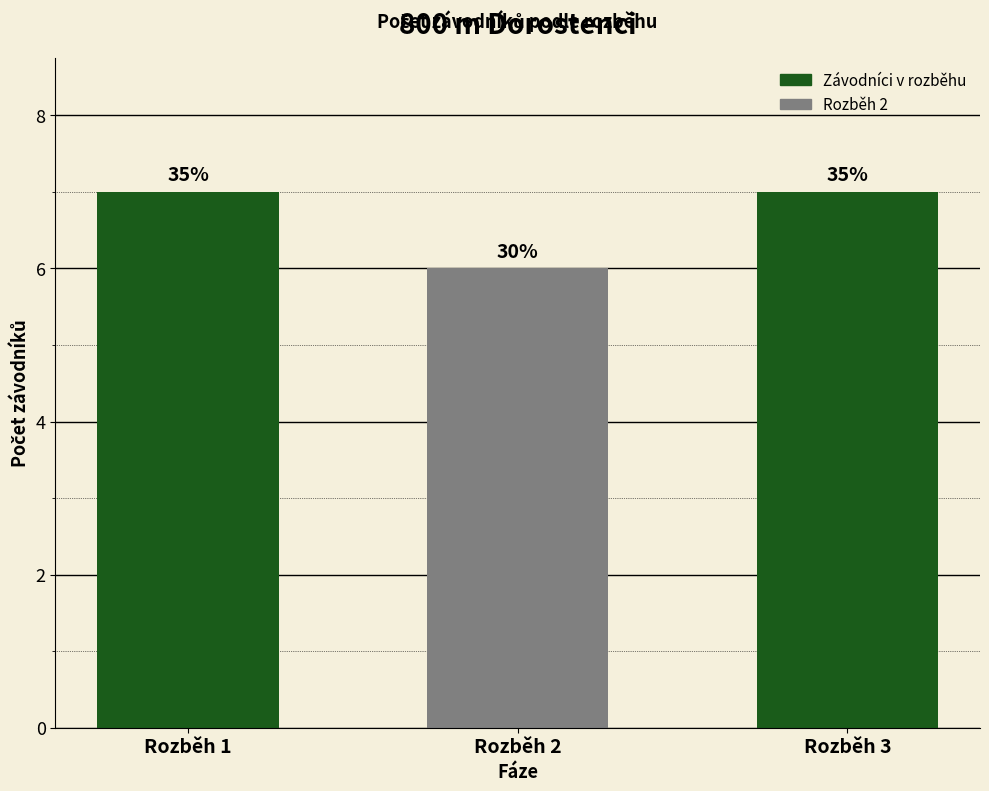

How many bars are there in total?

3